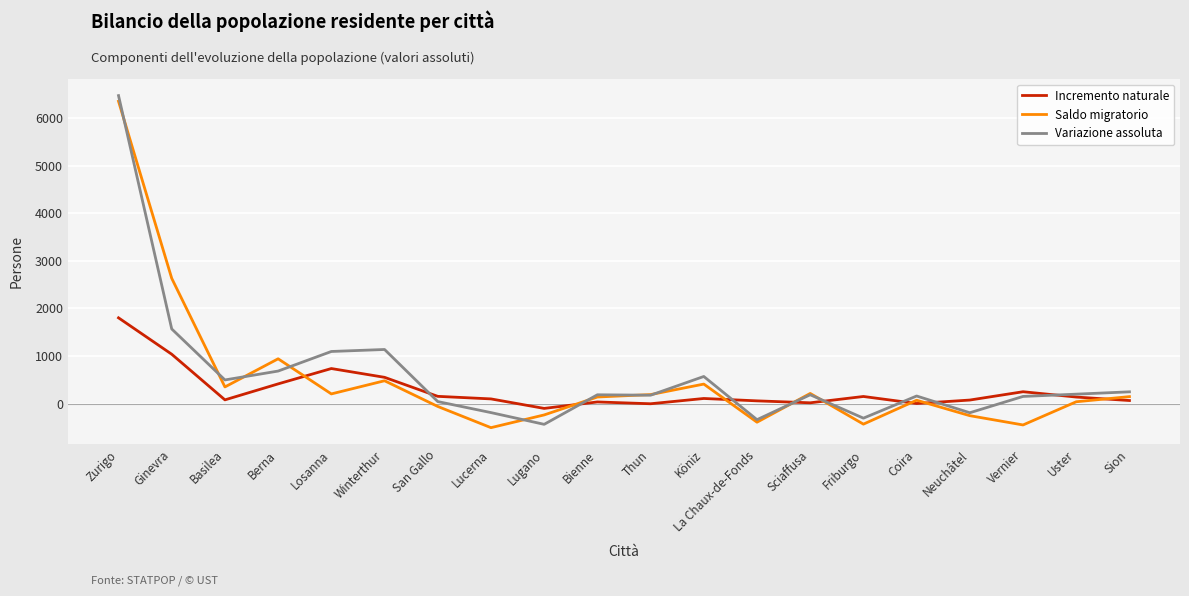

Is the value of Variazione assoluta at Winterthur greater than the value of Incremento naturale at Lucerna?

Yes